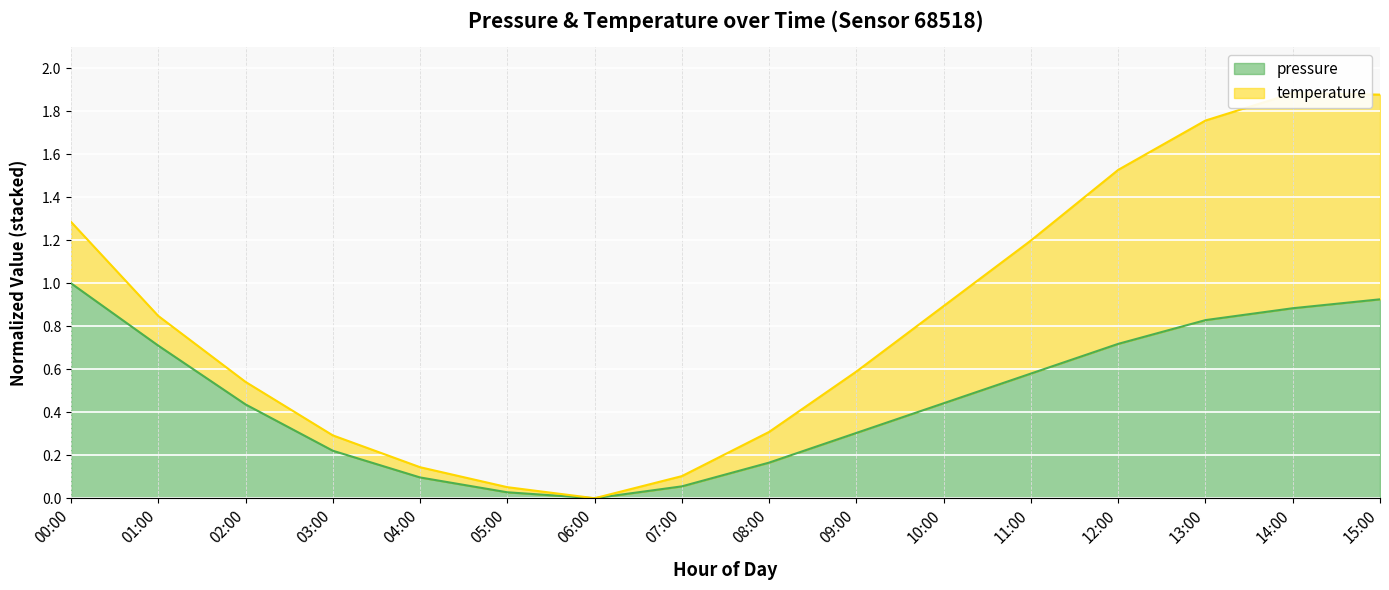

Reading left to right, list all the values displayed in this chart.

1.0	0.7	0.4	0.2	0.1	0.0	0.0	0.1	0.2	0.3	0.4	0.6	0.7	0.8	0.9	0.9